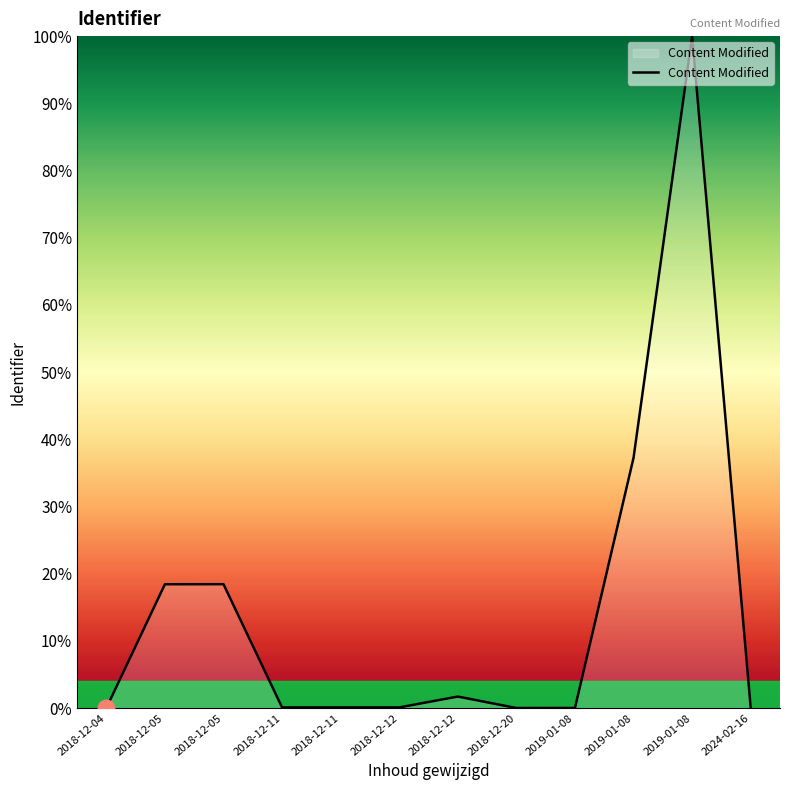

How many lines are shown in the chart?

1